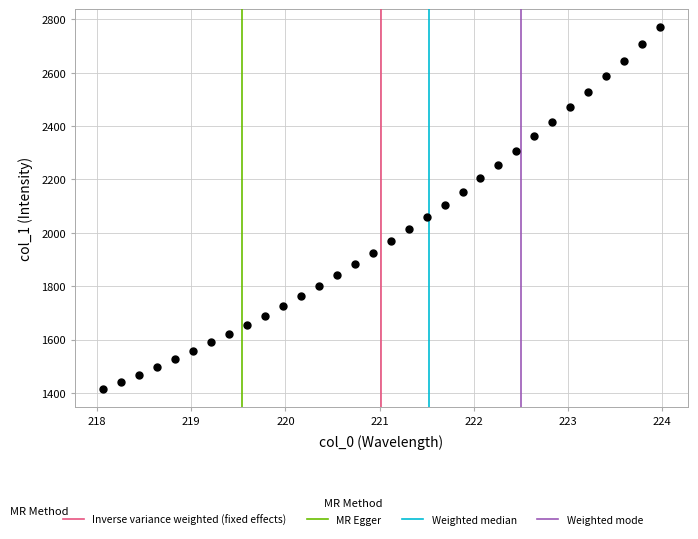

What is the range of X values (max minus min)?

5.9